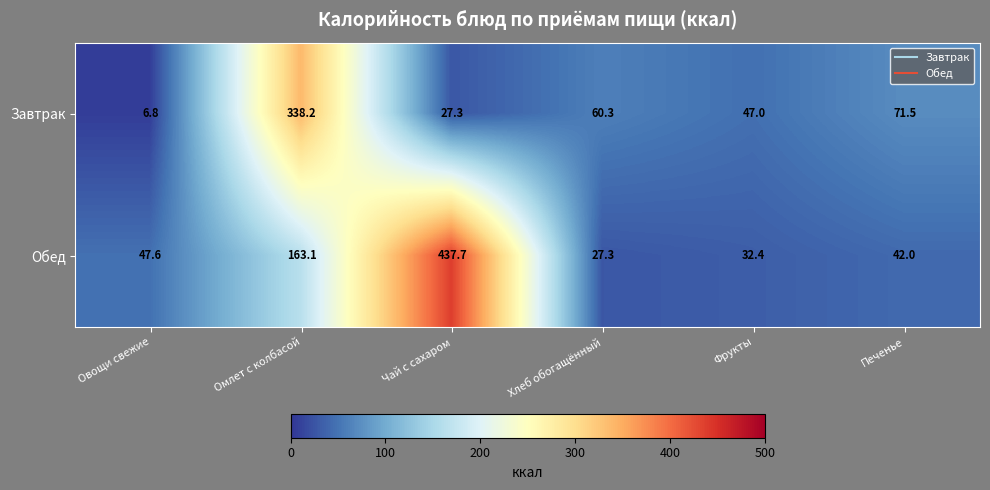

What is the difference between the highest and lowest values at Фрукты?

14.6